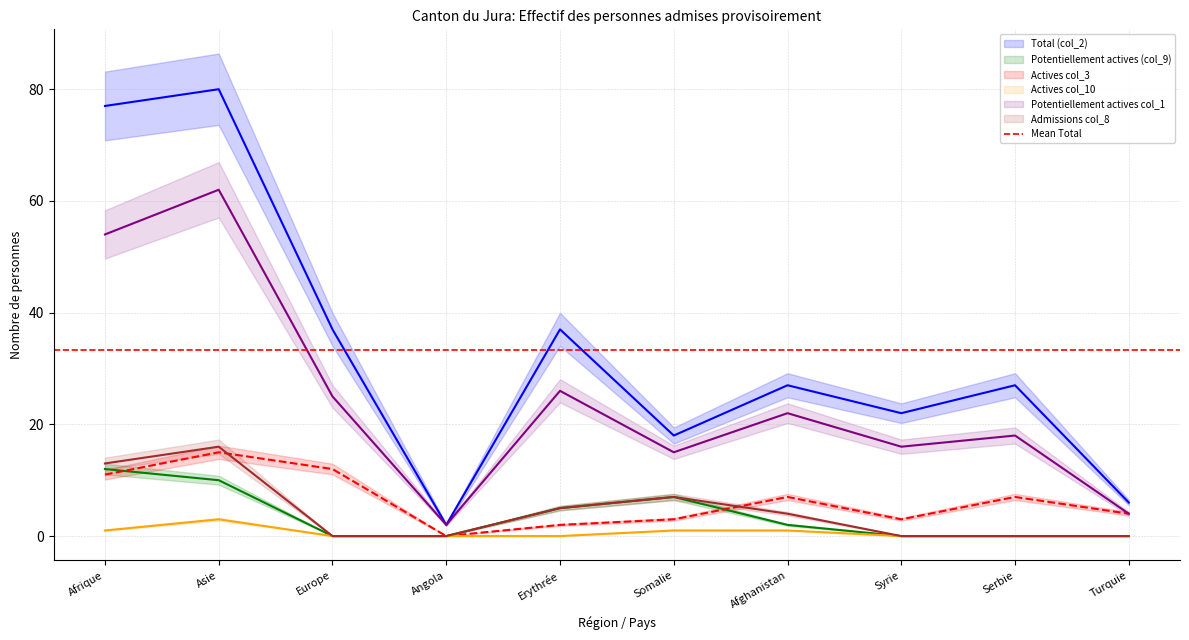

True or false: Potentiellement actives (col_9) has more than 1 points higher than both neighbors.

False